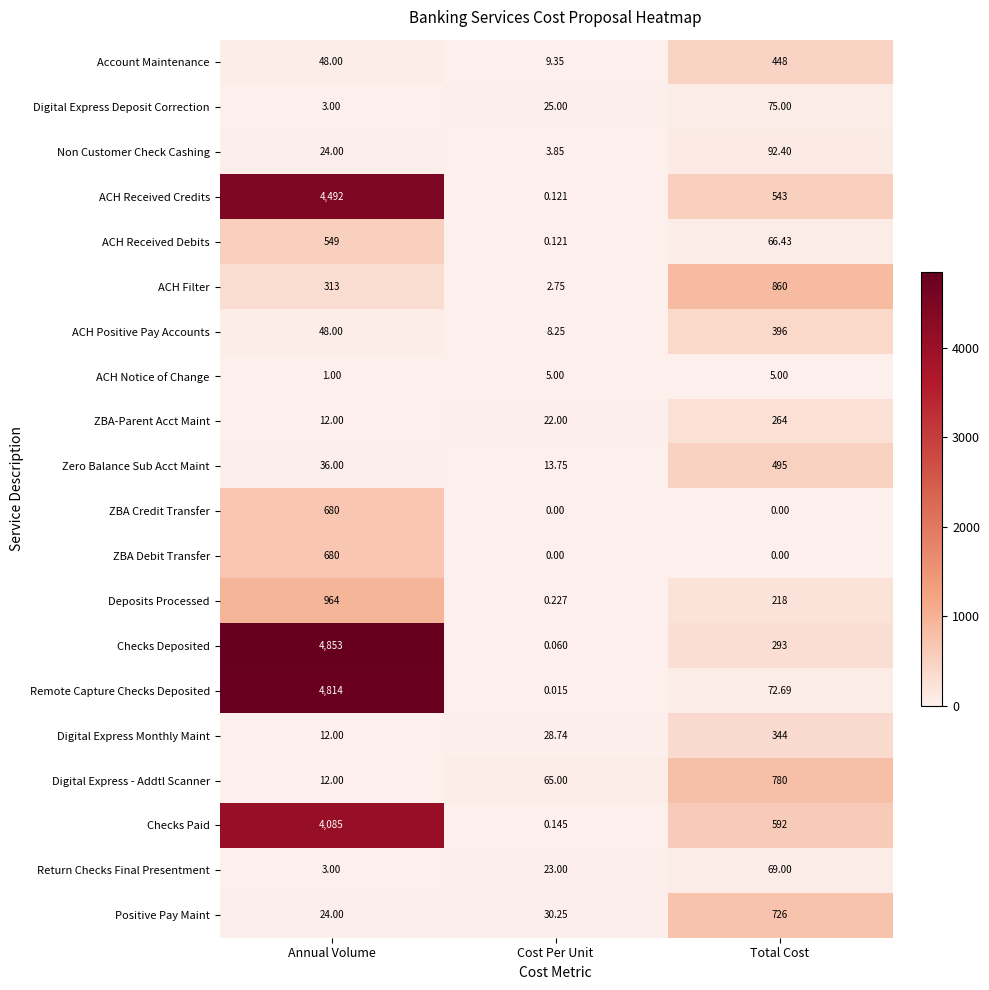

Which series has the largest range (max minus min)?

Checks Deposited